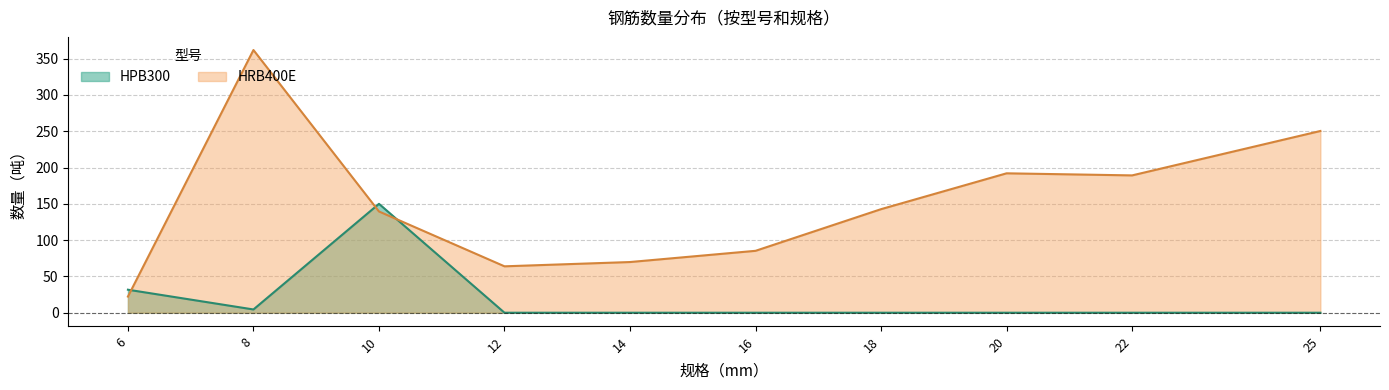

Which series changed the most between 10(HPB300) and 16(HRB400E)?

HPB300